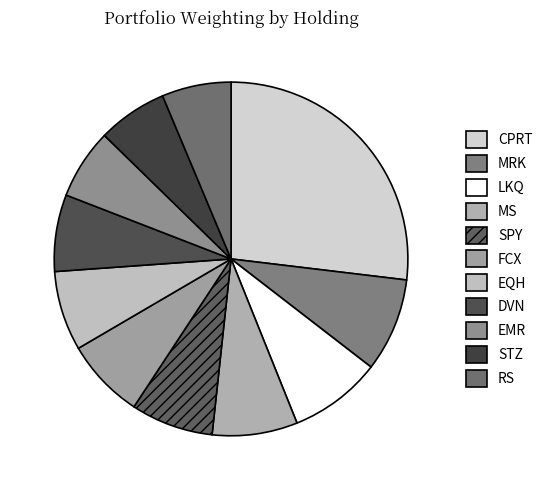

The FCX slice represents 17% of the pie. True or false?

False